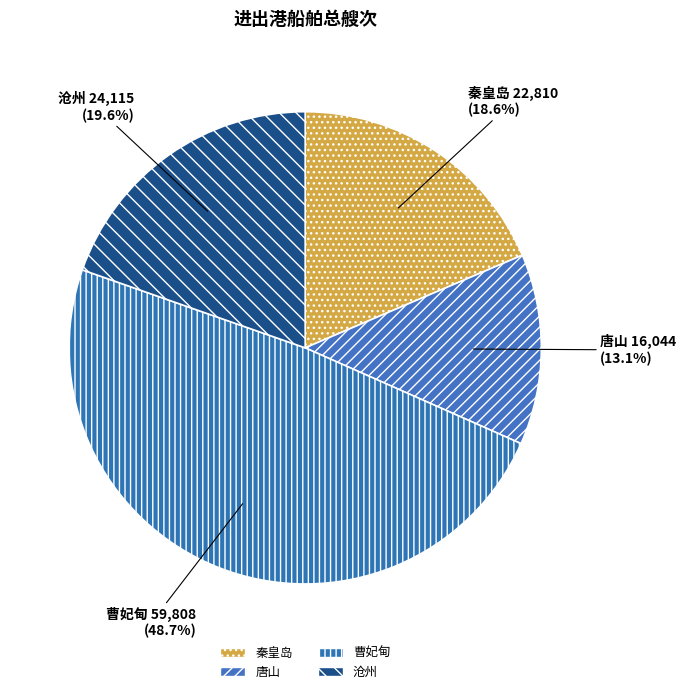

How many slices are in this pie chart?

4